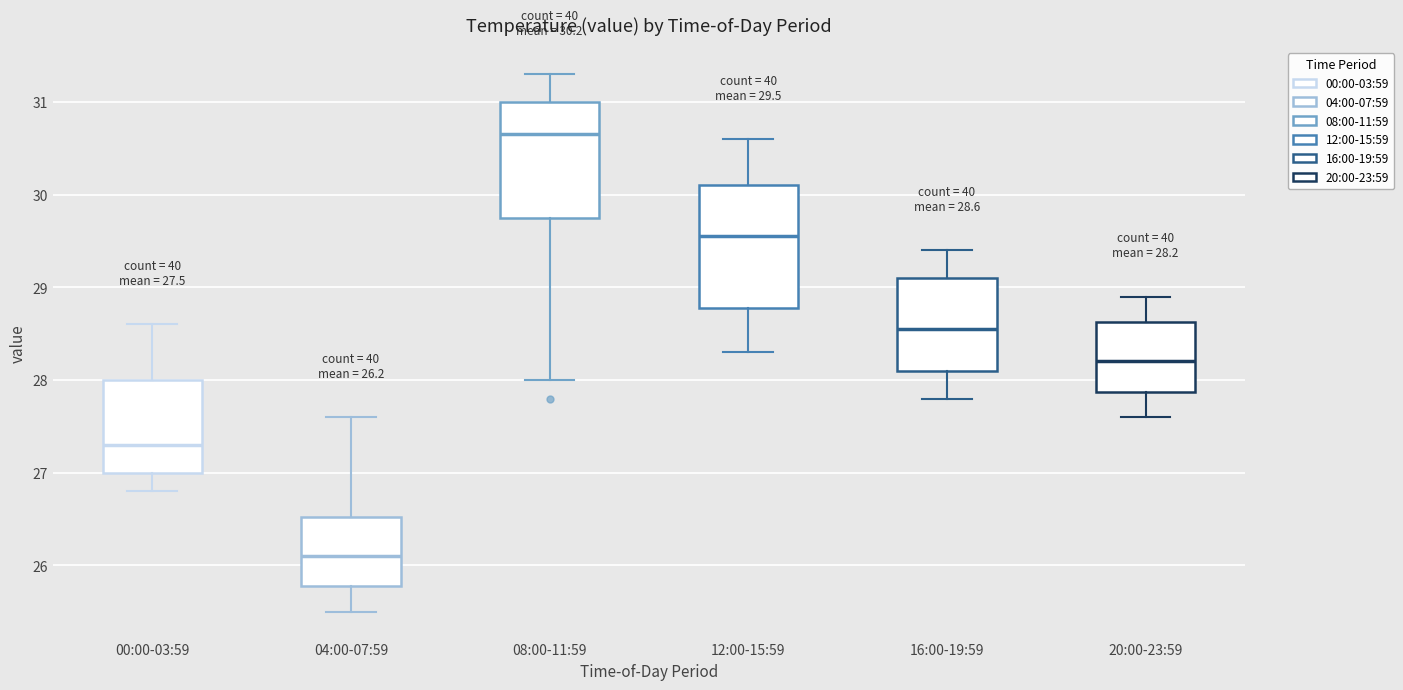

Which box's median line is the highest?

08:00-11:59